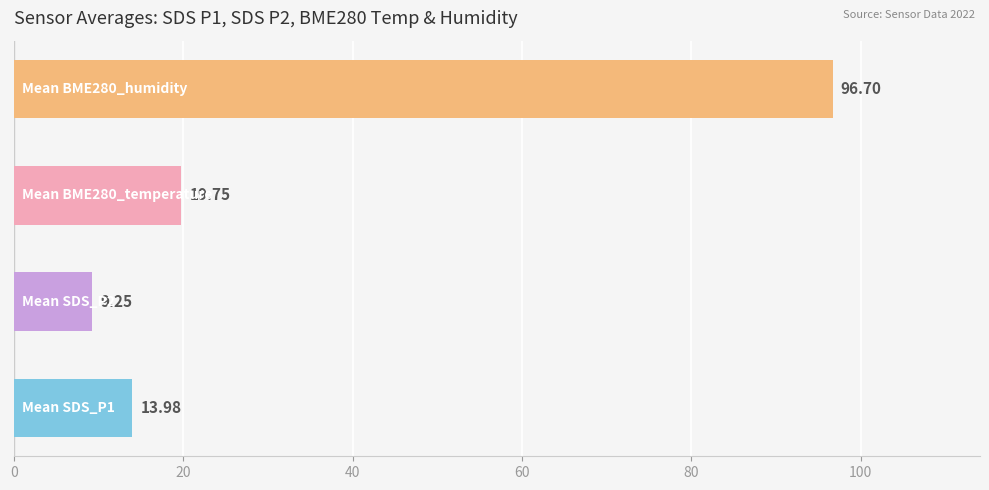

What is the average value?

34.9